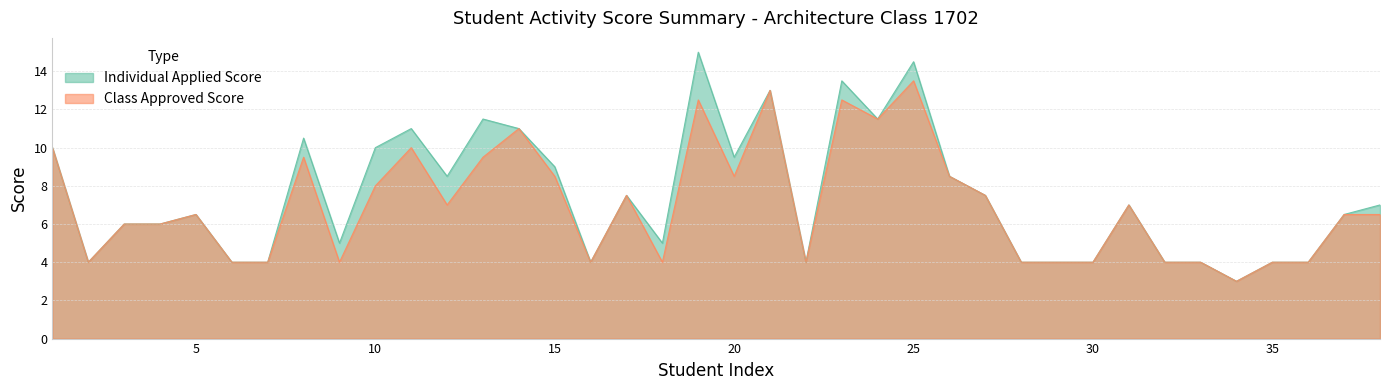

At which category does Class Approved Score reach its first local valley?

2